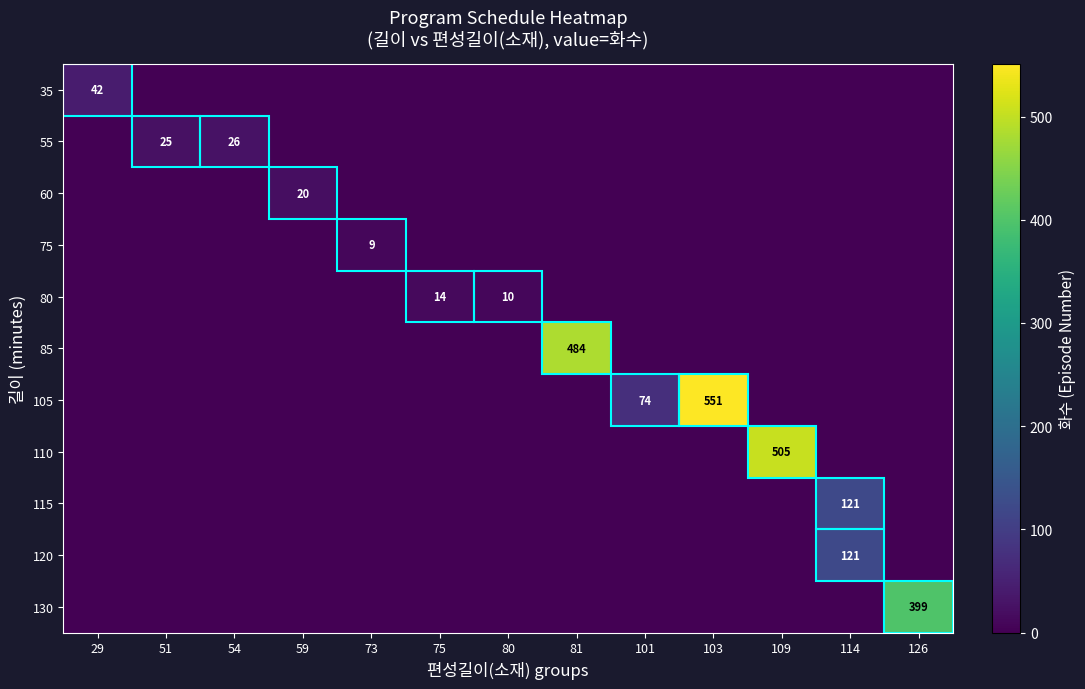

What is the total value across all series at 126?

399